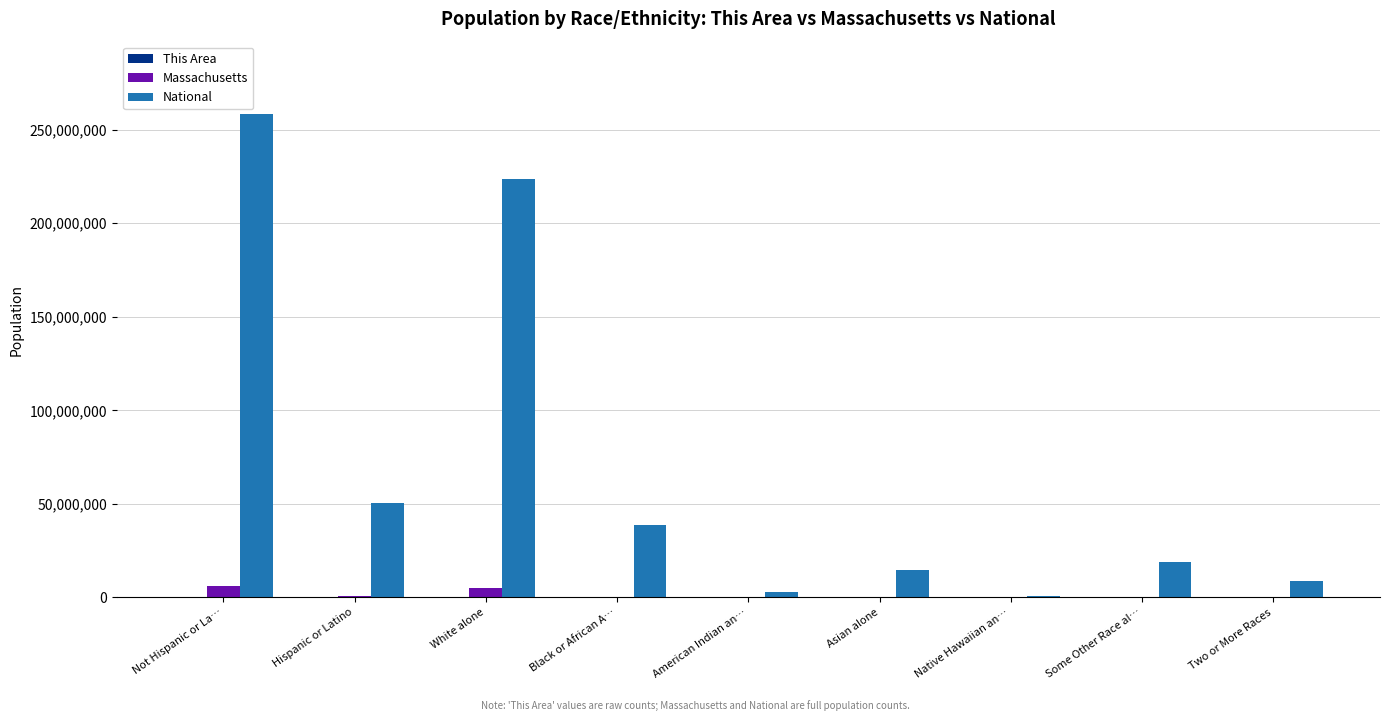

How many categories are shown in the chart?

9